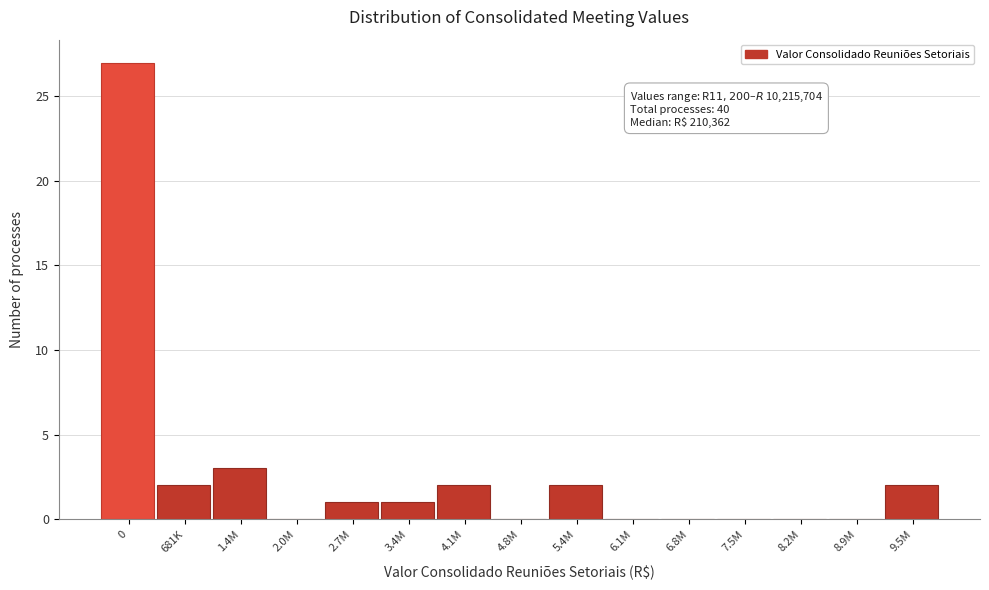

Reading right to left, list all the values displayed in this chart.

9.5M=2	8.9M=0	8.2M=0	7.5M=0	6.8M=0	6.1M=0	5.4M=2	4.8M=0	4.1M=2	3.4M=1	2.7M=1	2.0M=0	1.4M=3	681K=2	0=27